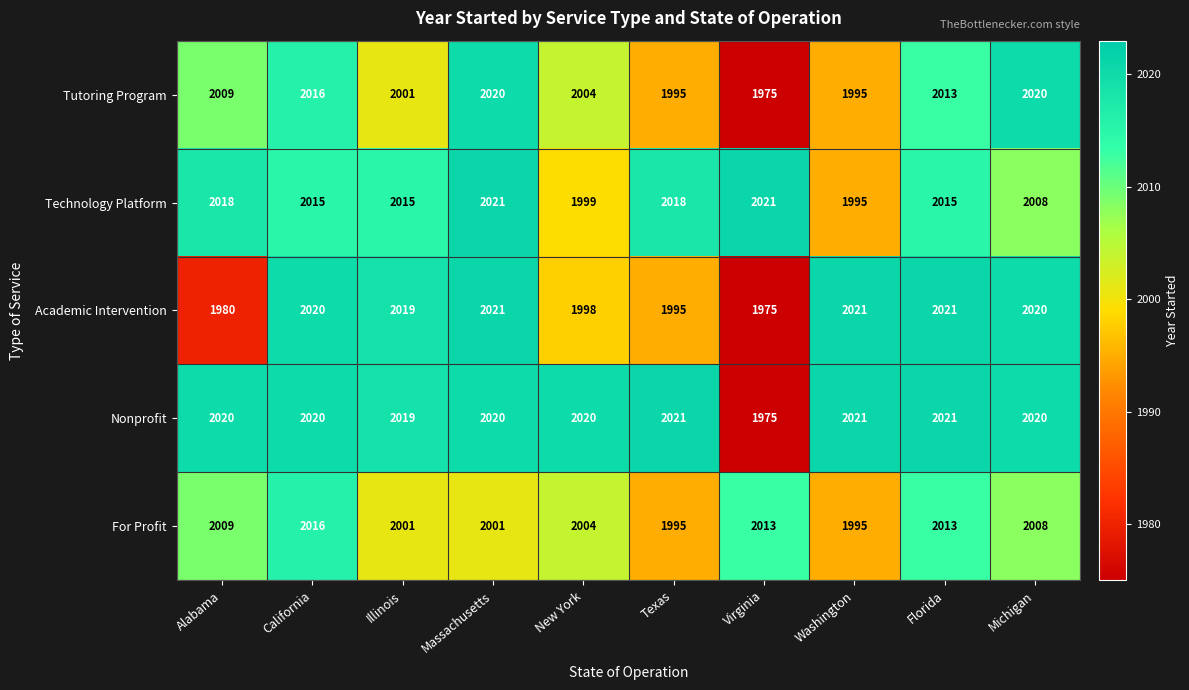

How many For Profit values are between 2001 and 2013?

7